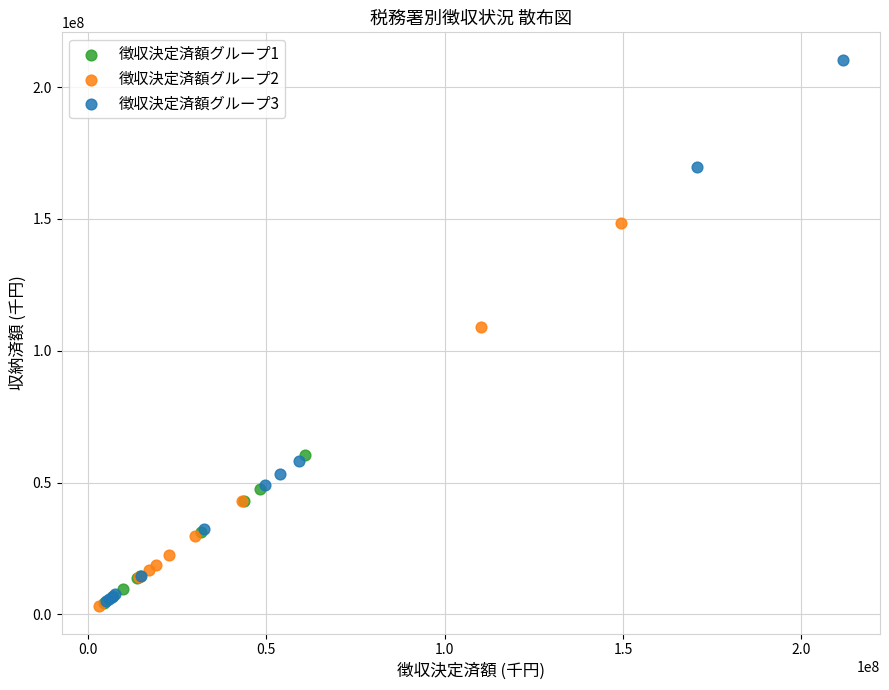

Which series reaches the maximum Y coordinate?

徴収決定済額グループ3